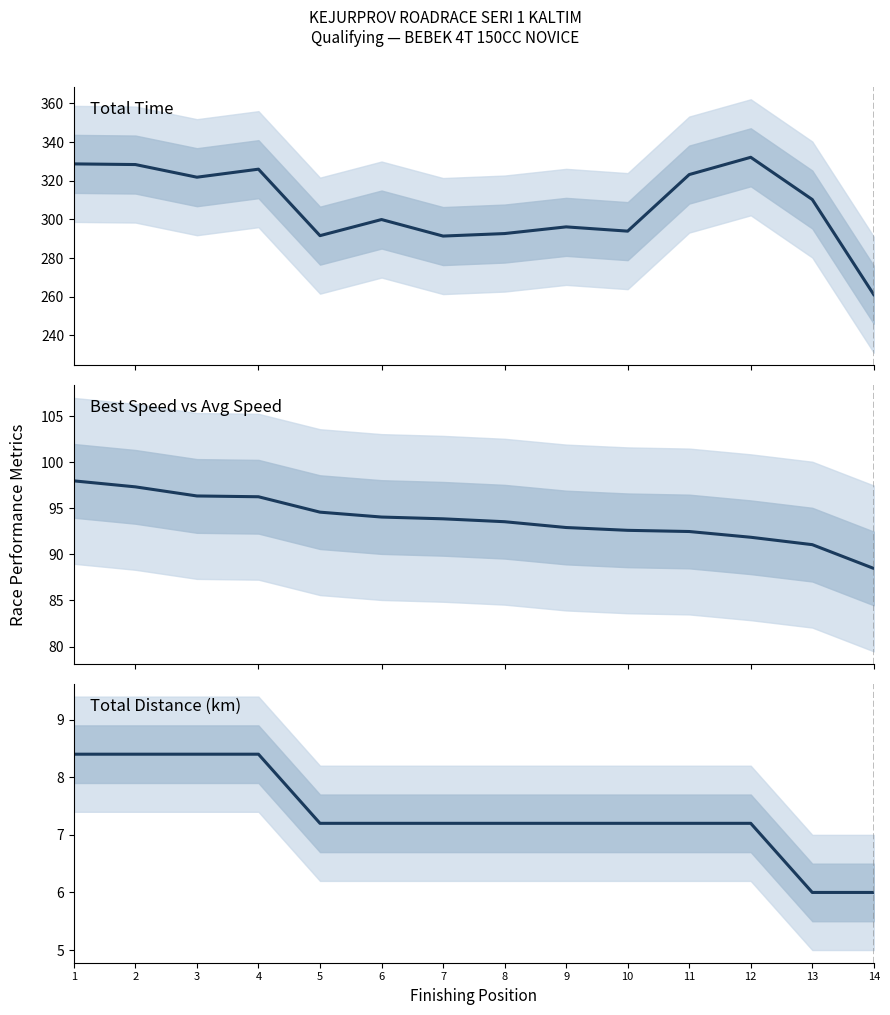

How many values in the Total Distance series exceed 7?

12